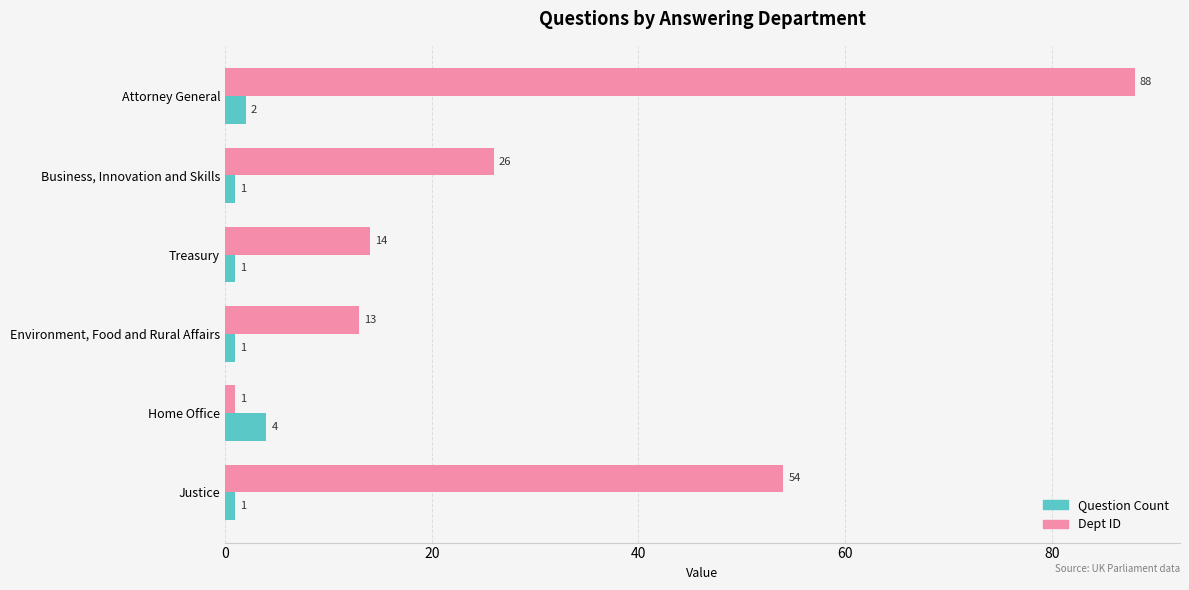

Is it true that Question Count equals 2 at Attorney General?

True